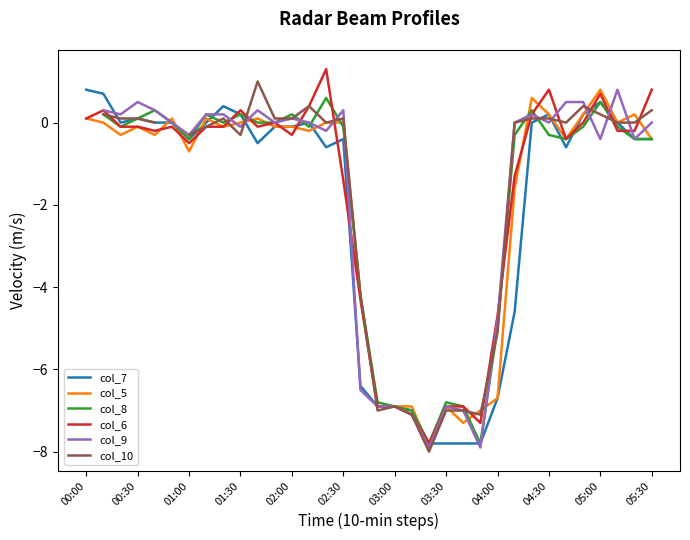

The col_5 series shows -1.5 at 04:00. True or false?

False